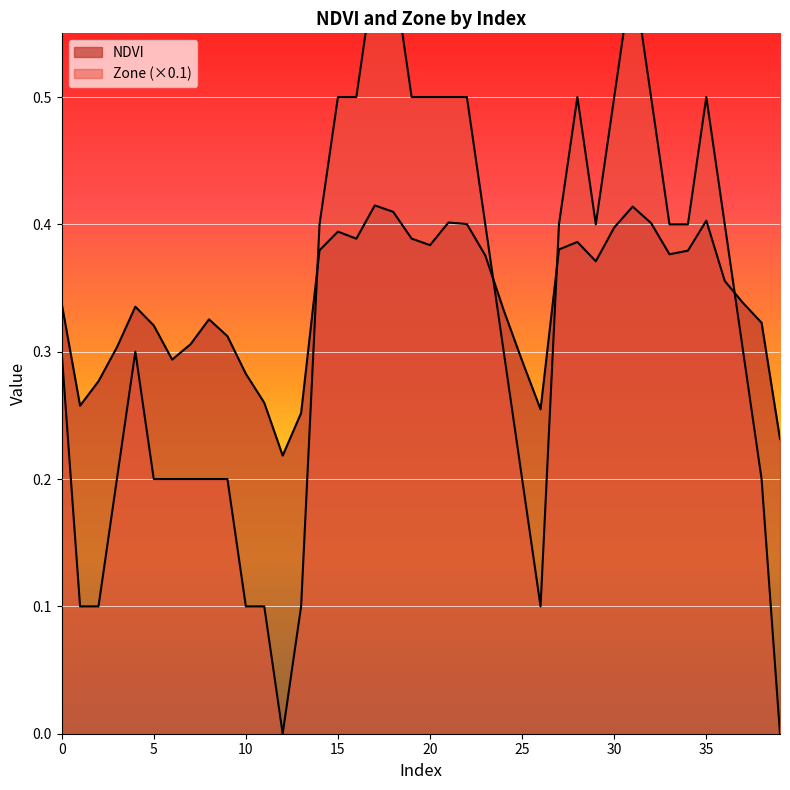

What is the total value across all series at 5?

0.5